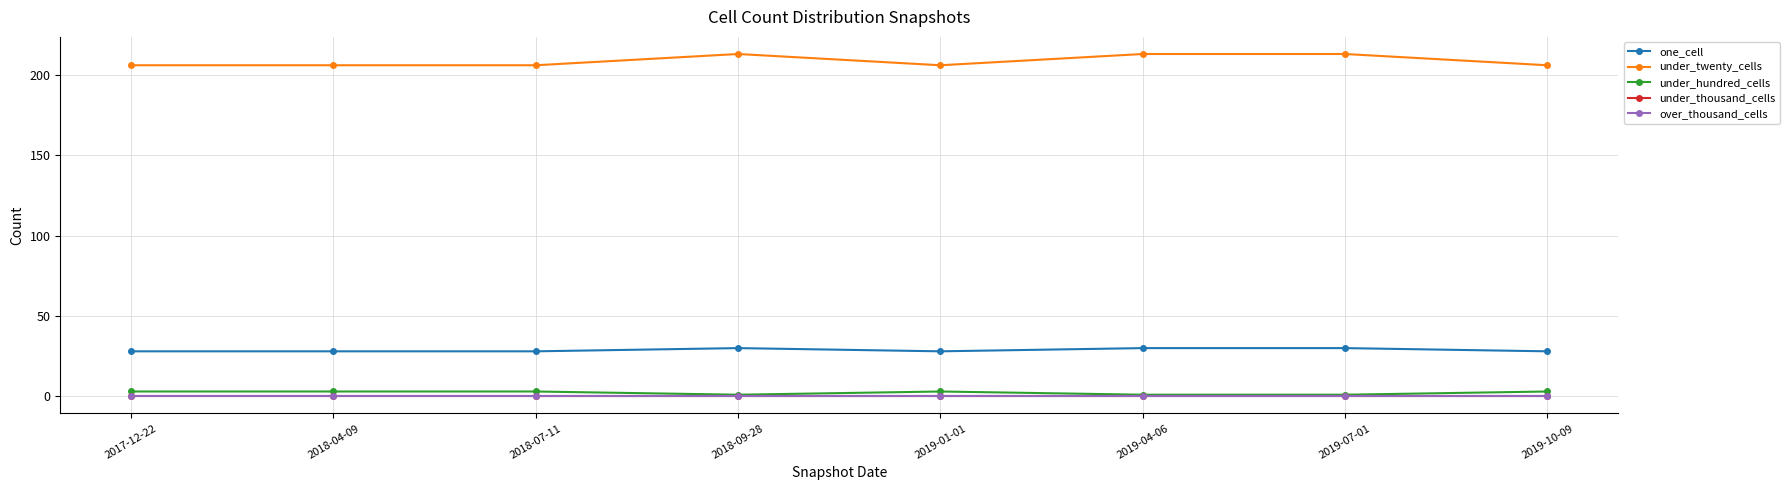

Does the chart have visible grid lines?

Yes